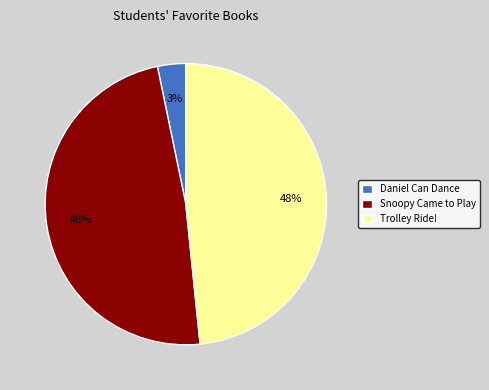

Which has a higher value, Snoopy Came to Play or Daniel Can Dance?

Snoopy Came to Play